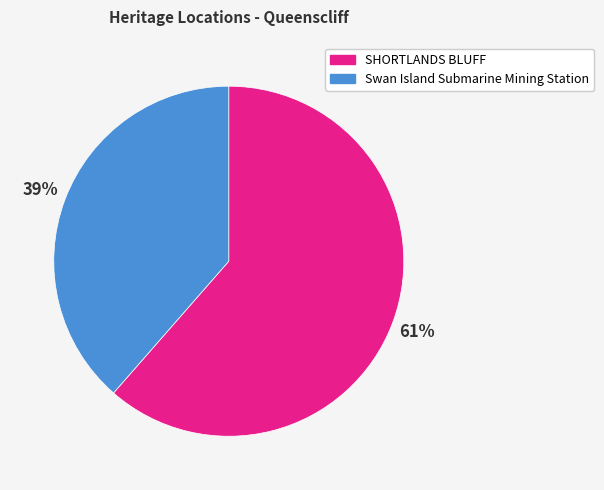

Count the number of slices in the pie.

2